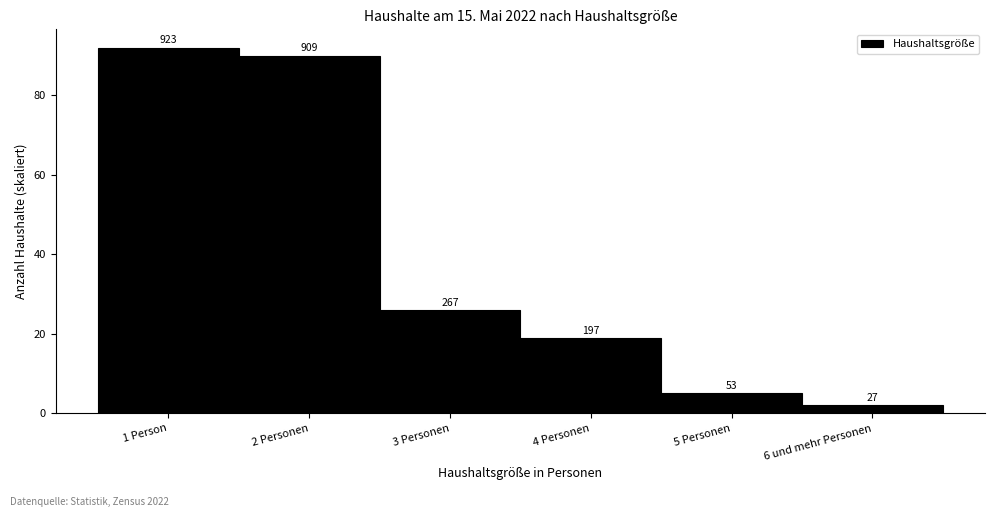

Are the bars horizontal?

No